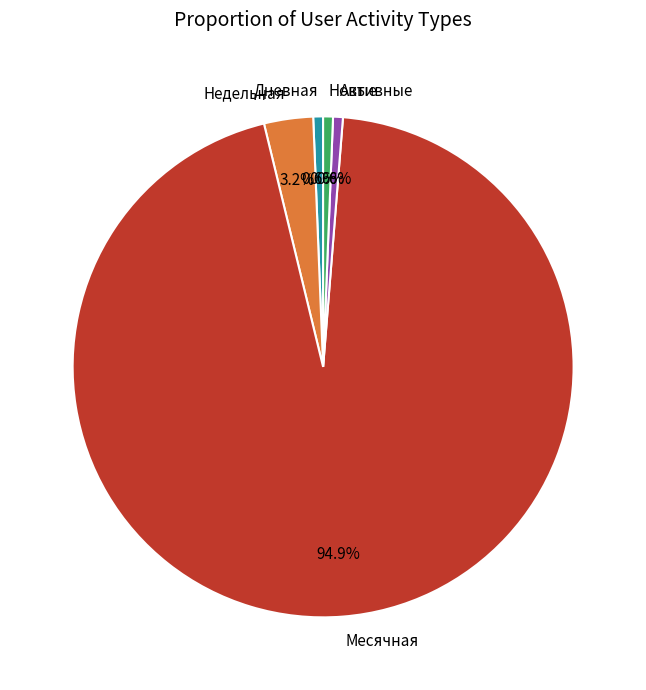

Between Дневная and Недельная, which is larger?

Недельная